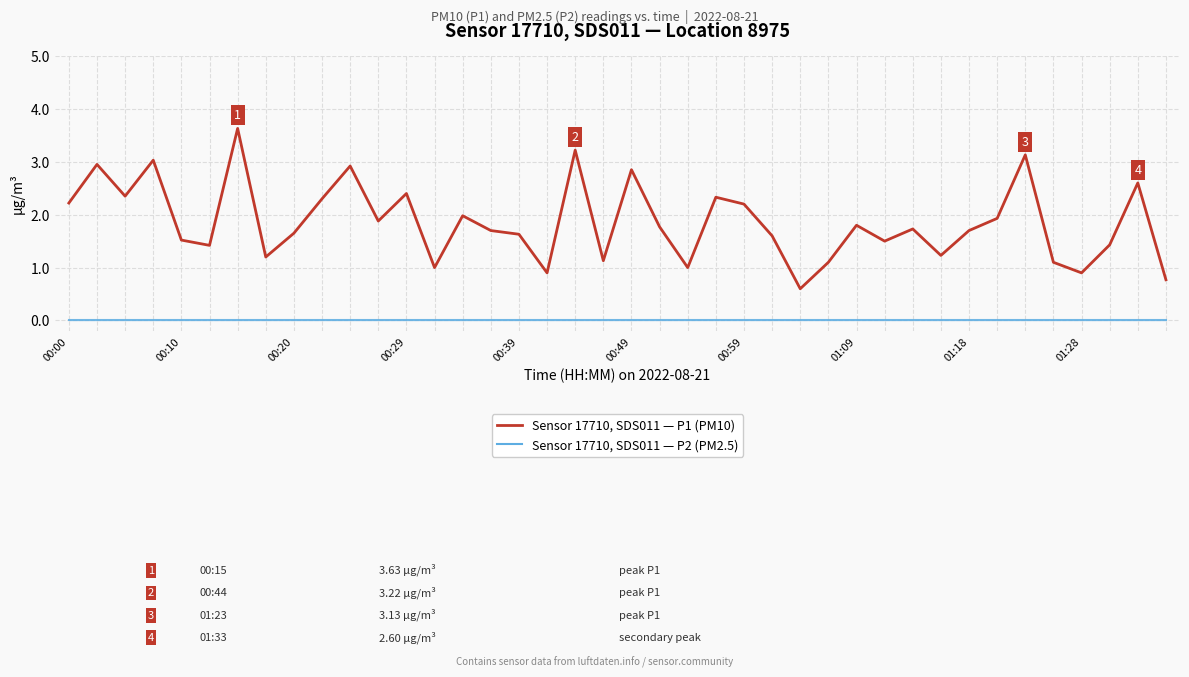

What is the maximum value shown in the chart?

3.6